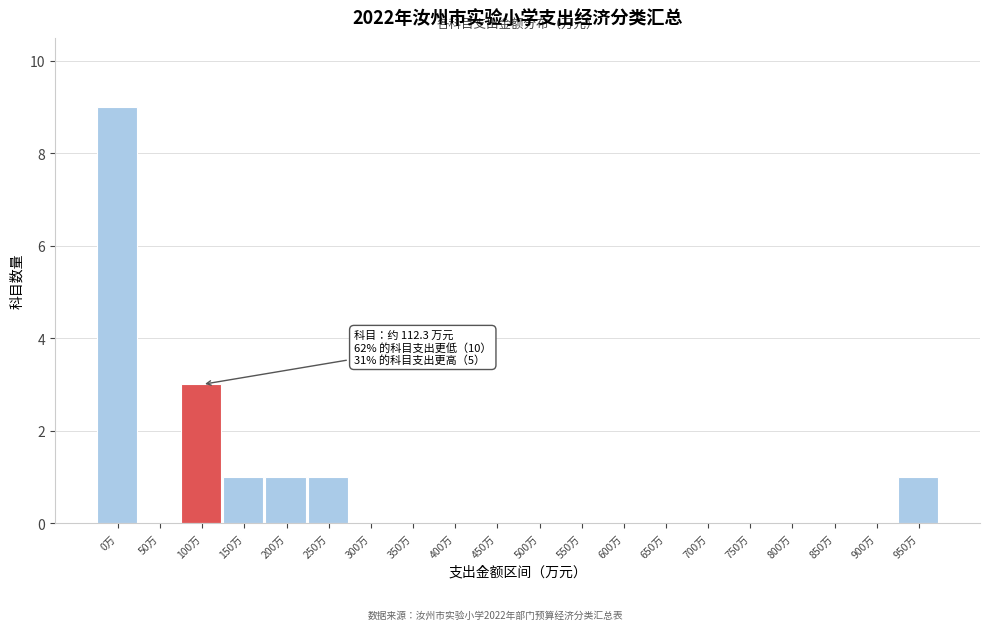

Reading left to right, transcribe all the data shown in this chart.

0万=9	50万=0	100万=3	150万=1	200万=1	250万=1	300万=0	350万=0	400万=0	450万=0	500万=0	550万=0	600万=0	650万=0	700万=0	750万=0	800万=0	850万=0	900万=0	950万=1